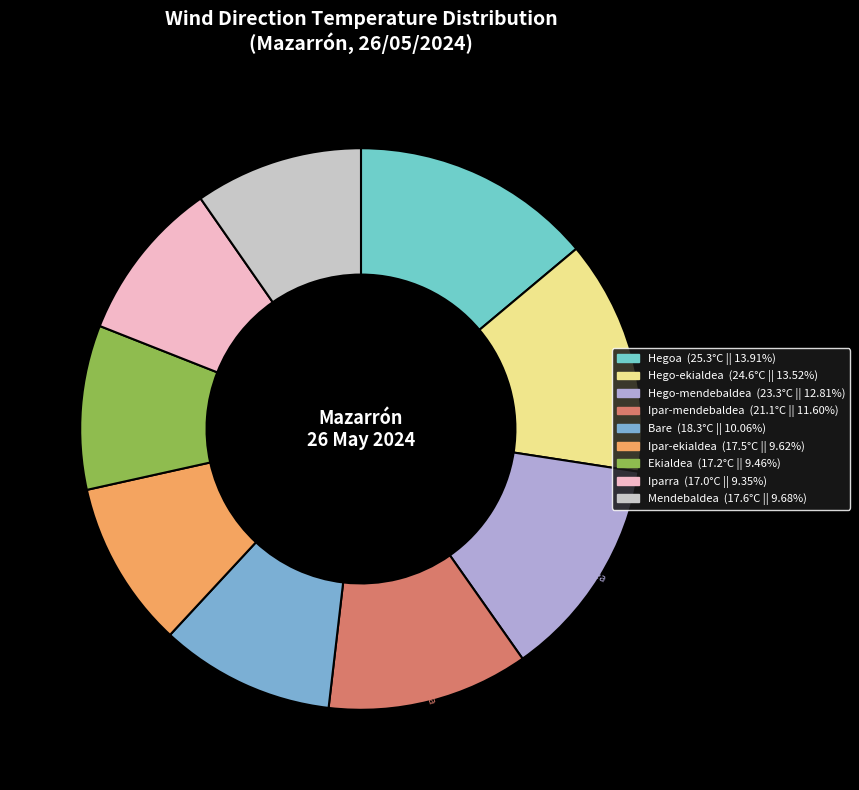

Do Ekialdea and Bare together represent more than half of the pie?

No